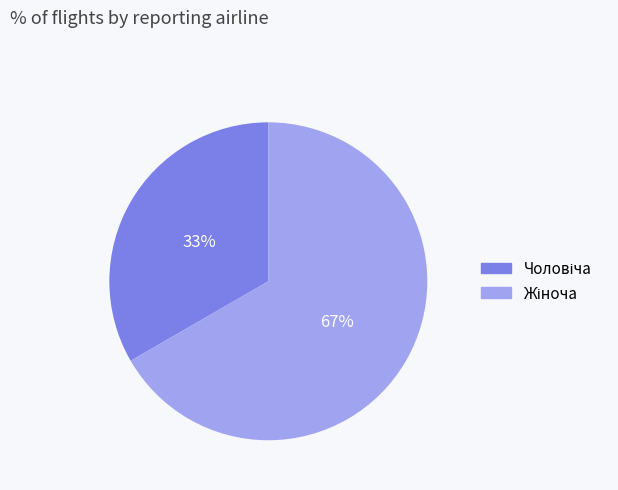

Is there a majority slice in this chart?

Yes